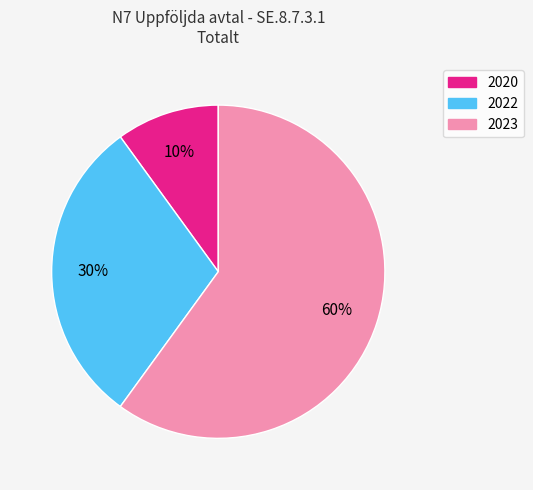

True or false: 2023 accounts for 68% of the total.

False